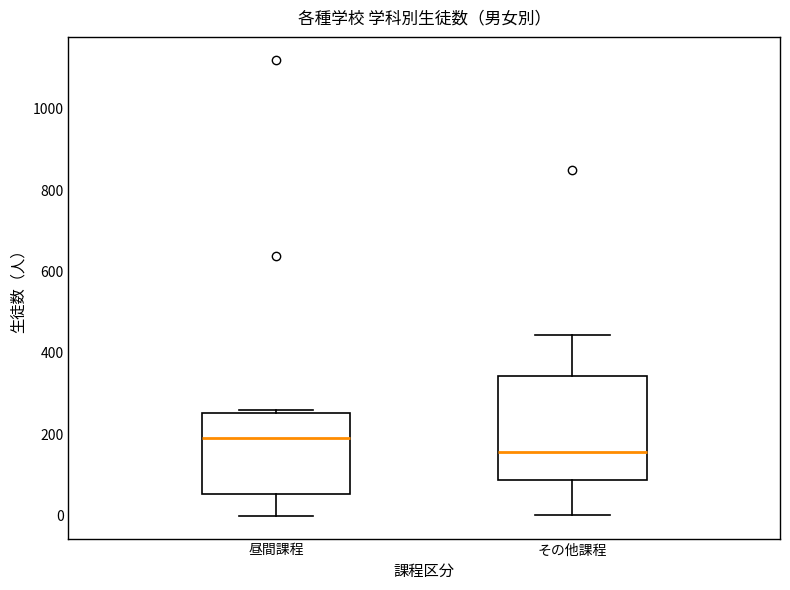

Which box is the tallest, from its lower edge to its upper edge?

その他課程